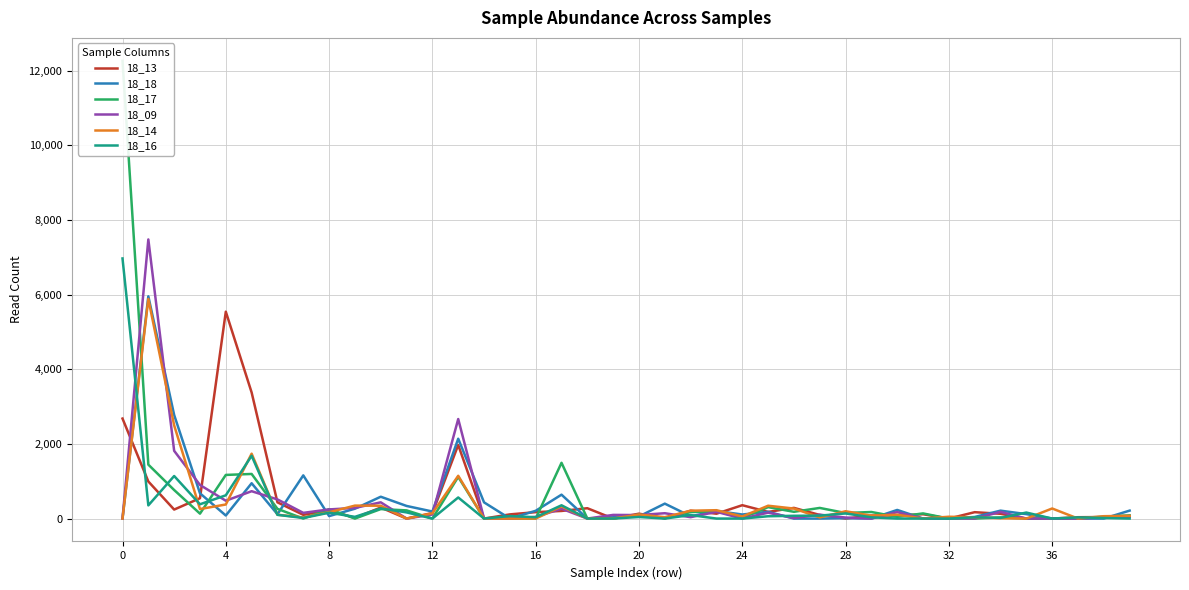

Rank the series at 37 from highest to lowest value.

18_13, 18_16, 18_18, 18_17, 18_09, 18_14